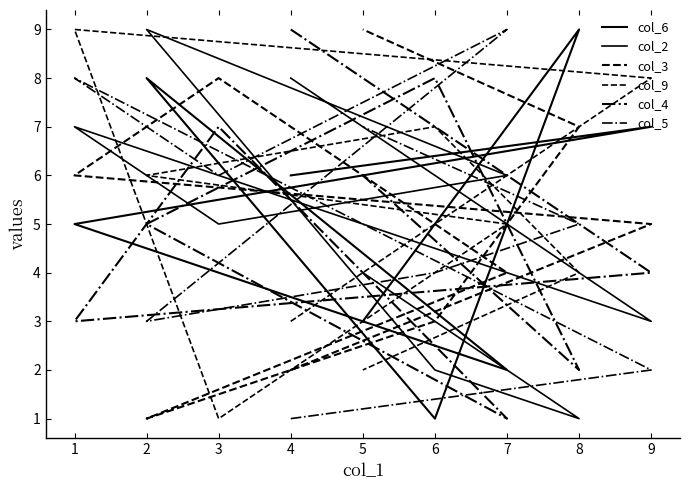

How many lines are shown in the chart?

6